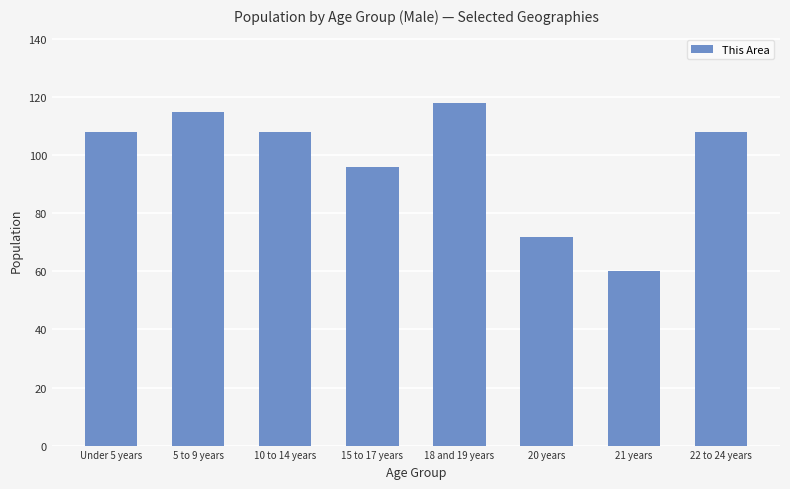

What position from the right is 18 and 19 years?

4